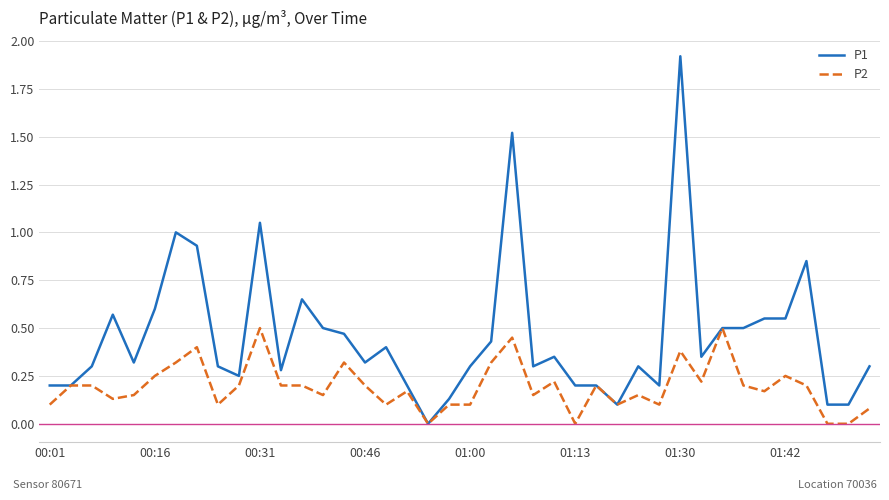

Rank the series by their average value, from highest to lowest.

P1, P2